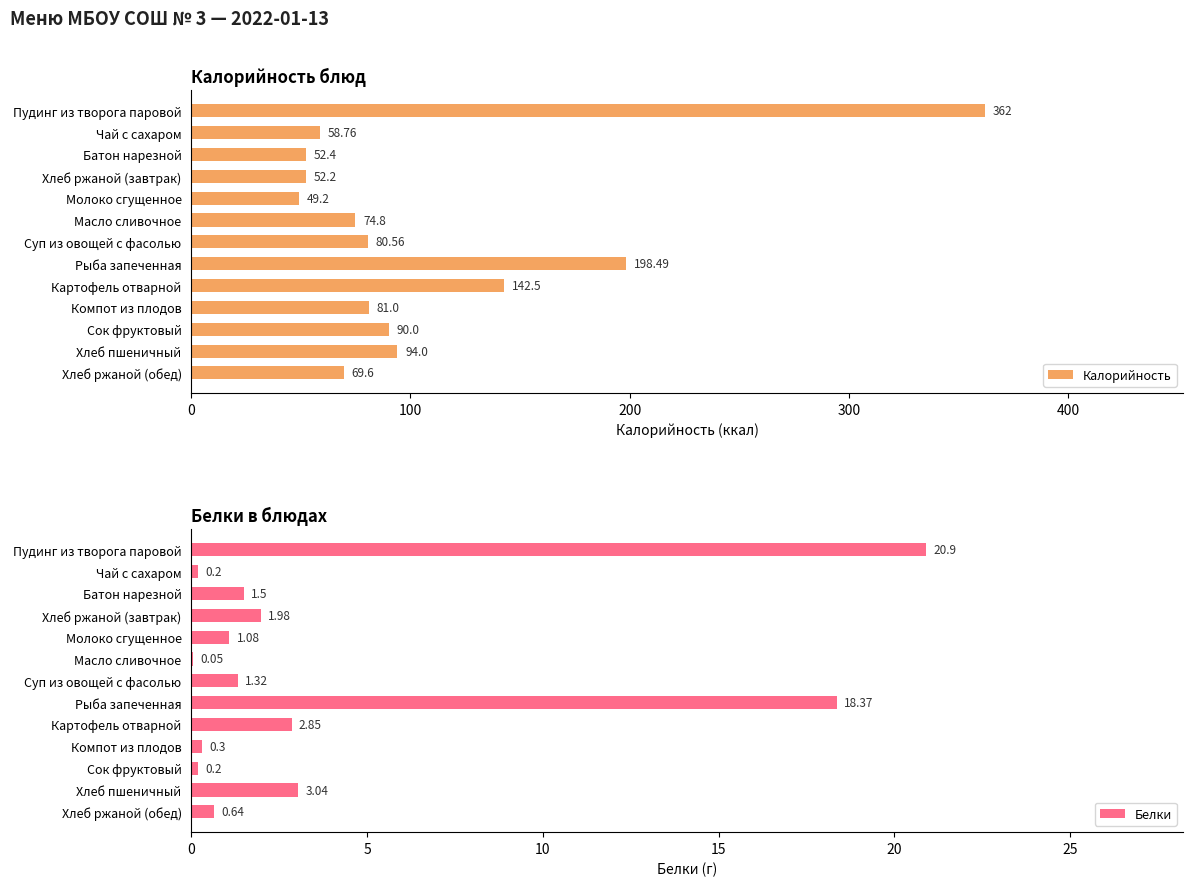

What is the difference between the maximum and minimum values in the Калорийность series?

312.8